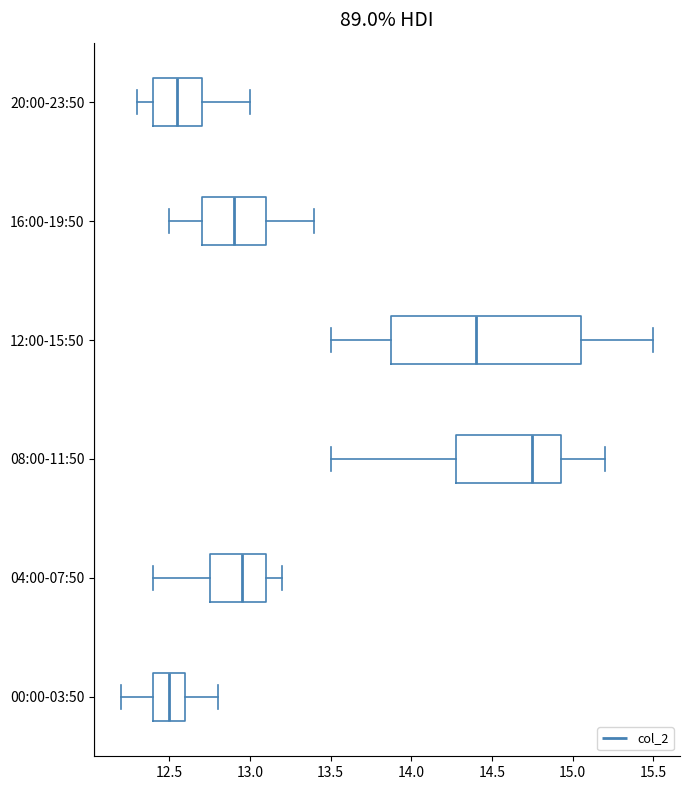

Where is the left edge of the box for 04:00-07:50 on the x-axis? The values are not printed on the chart, so give them approximately, as read against the axis.

12.75